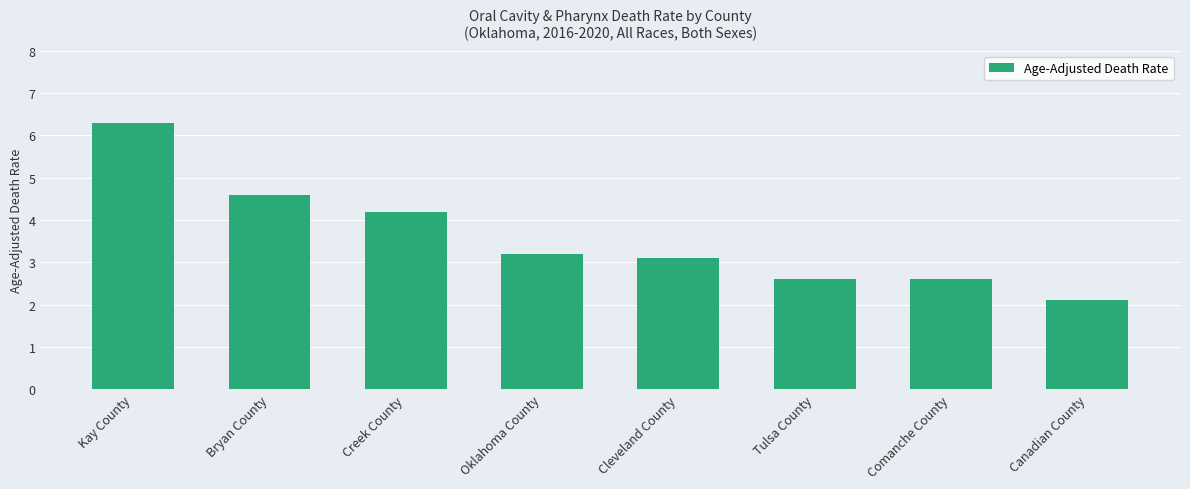

How many distinct data groups are displayed?

1